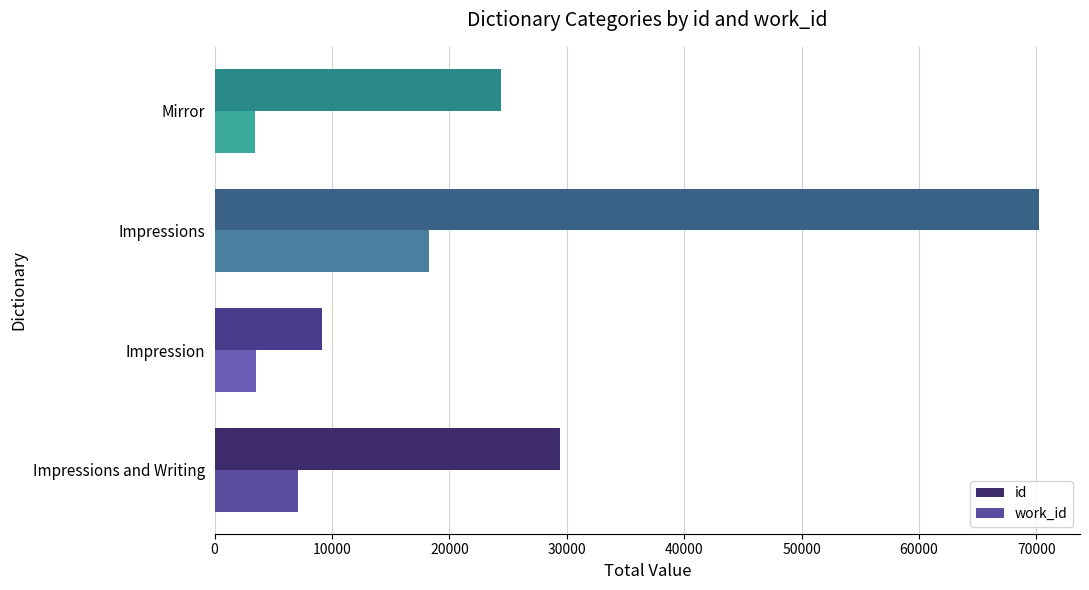

What is the difference between the maximum and second lowest values in the work_id series?

14747